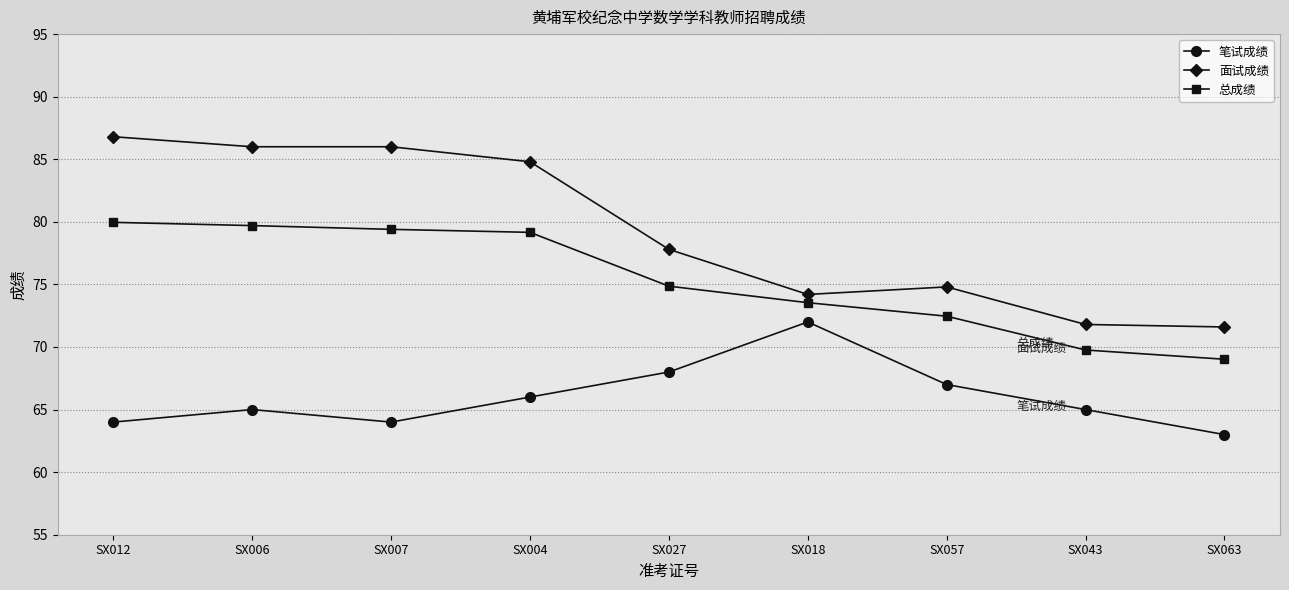

Reading right to left, list all the values displayed in this chart.

笔试成绩: 63.0	65.0	67.0	72.0	68.0	66.0	64.0	65.0	64.0
面试成绩: 71.6	71.8	74.8	74.2	77.8	84.8	86.0	86.0	86.8
总成绩: 69.0	69.8	72.5	73.5	74.9	79.2	79.4	79.7	80.0